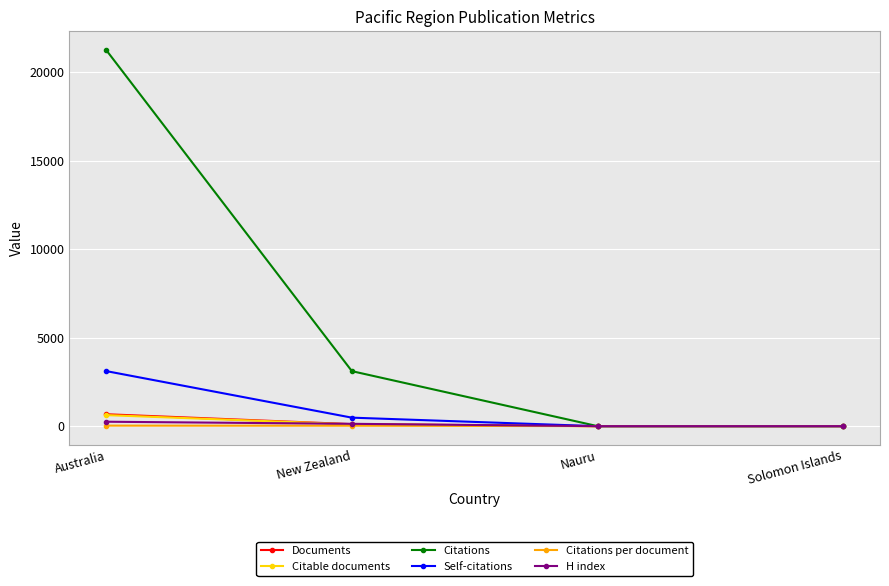

What are all the series names shown in the legend?

Documents, Citable documents, Citations, Self-citations, Citations per document, H index